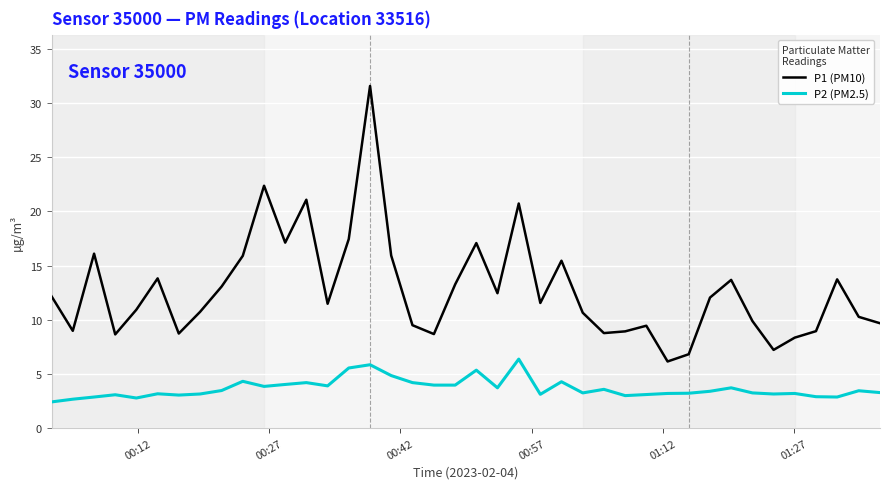

Which series has the largest total across all categories?

P1 (PM10)